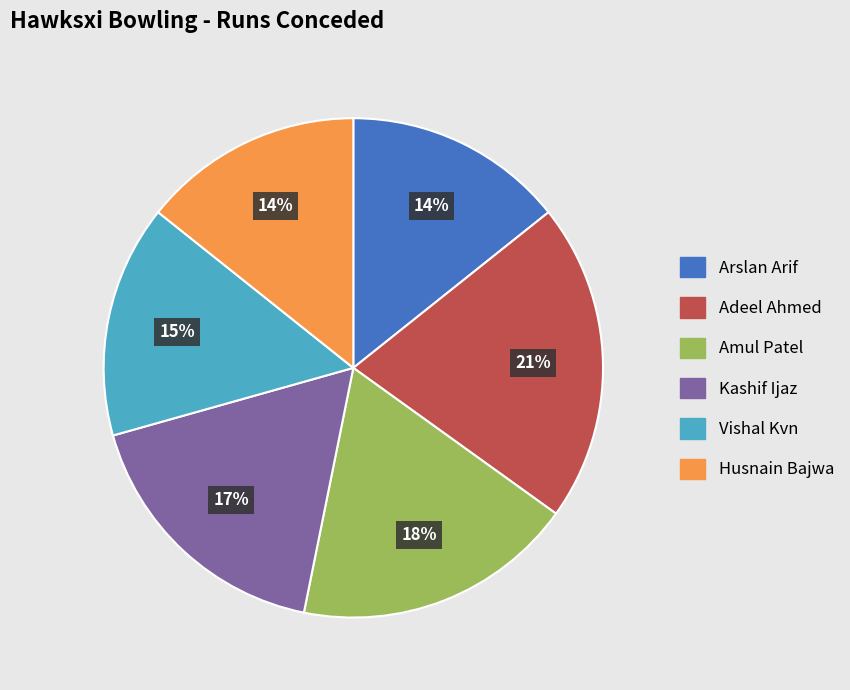

Is the sum of Vishal Kvn and Husnain Bajwa greater than half?

No